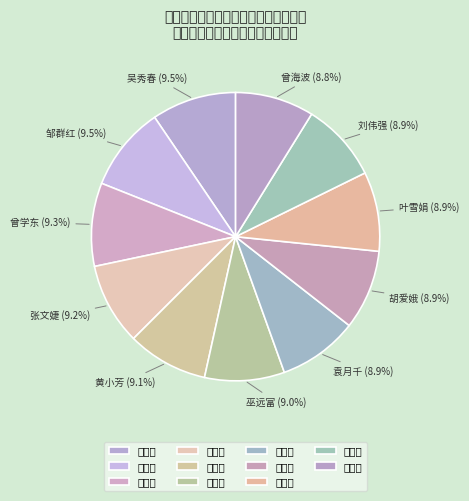

What is the total percentage of 袁月千 and 邹群红?

18.4%